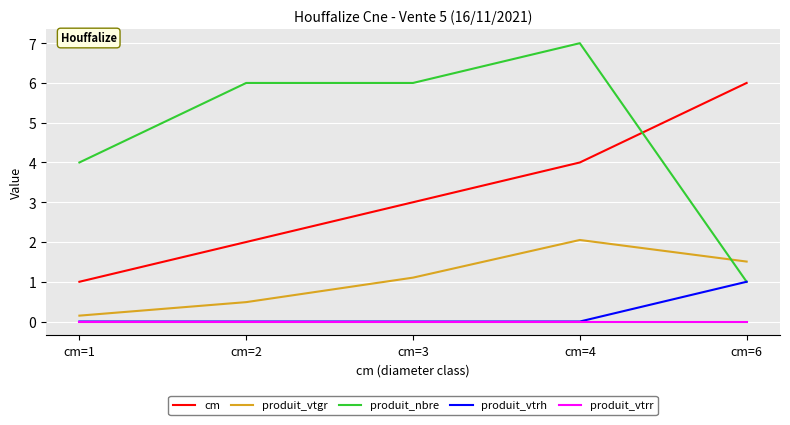

At which label does produit_vtgr reach its peak?

cm=4